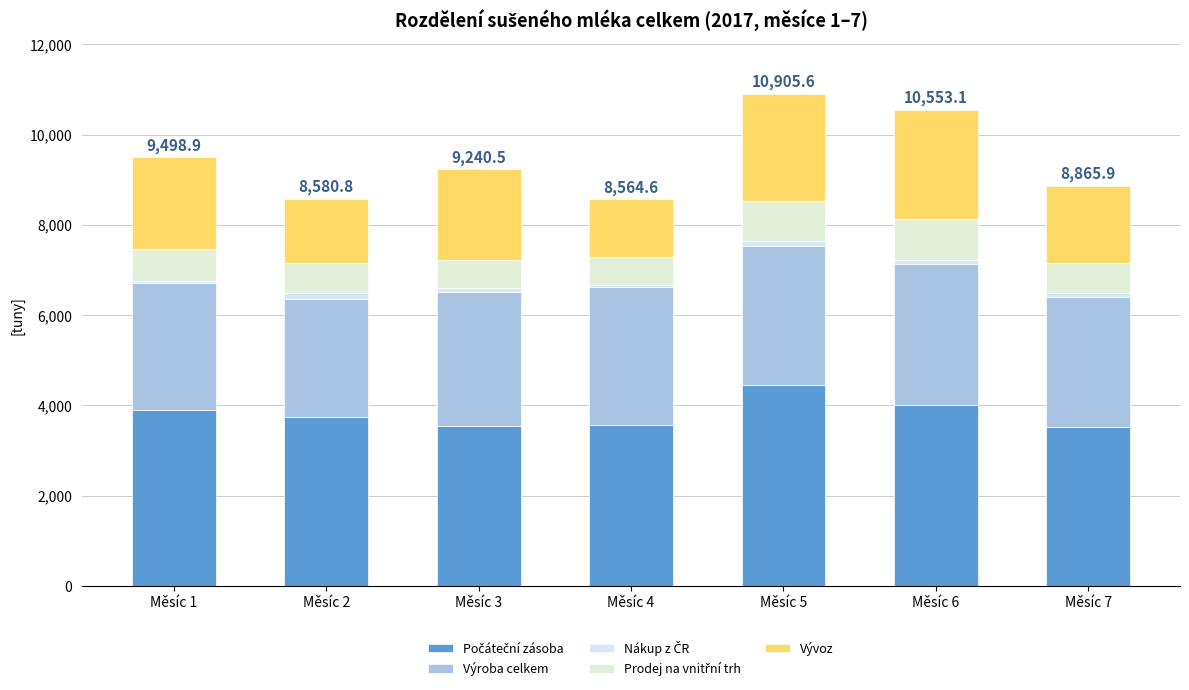

Count the number of data series in this chart.

5